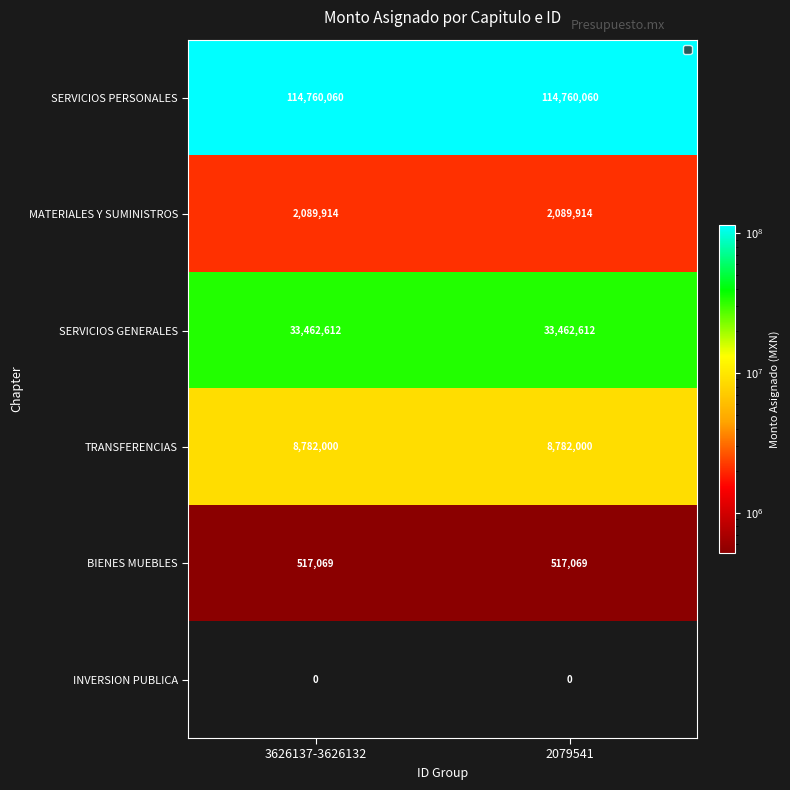

Is it true that MATERIALES Y SUMINISTROS equals 2089914 at 2079541?

True